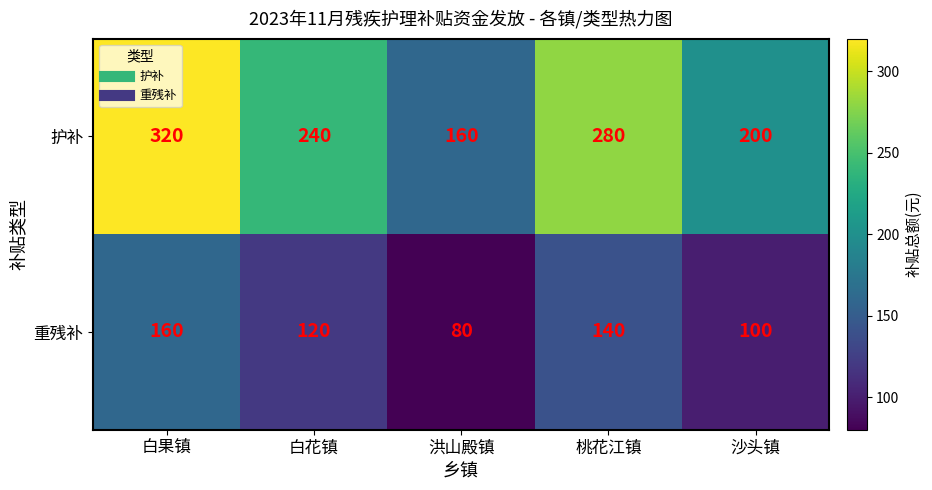

Reading left to right, extract all data points from this chart.

护补: 320	240	160	280	200
重残补: 160	120	80	140	100